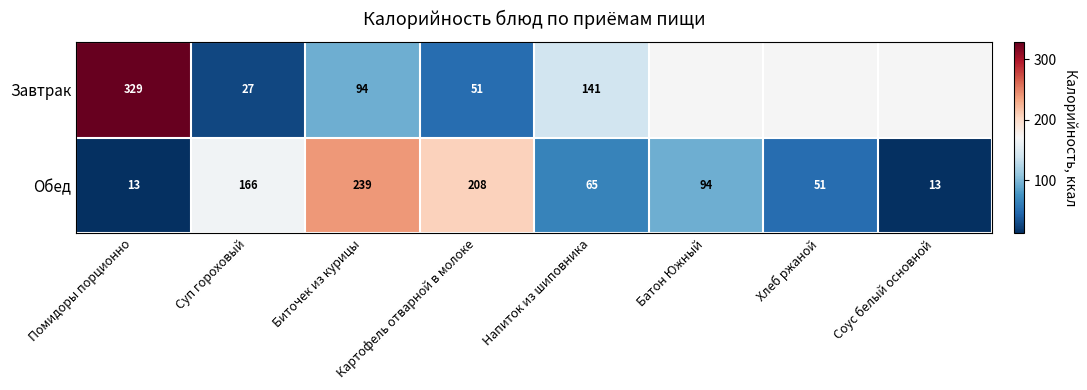

True or false: Завтрак has a value of 15.0 at Картофель отварной в молоке.

False